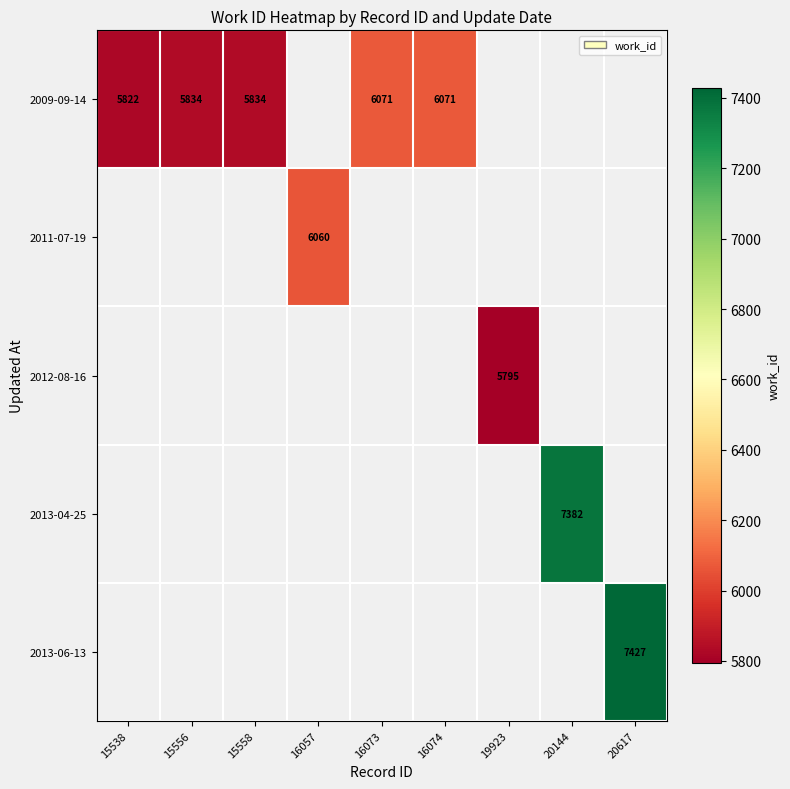

Is it true that 2009-09-14 equals 5834 at 15558?

True